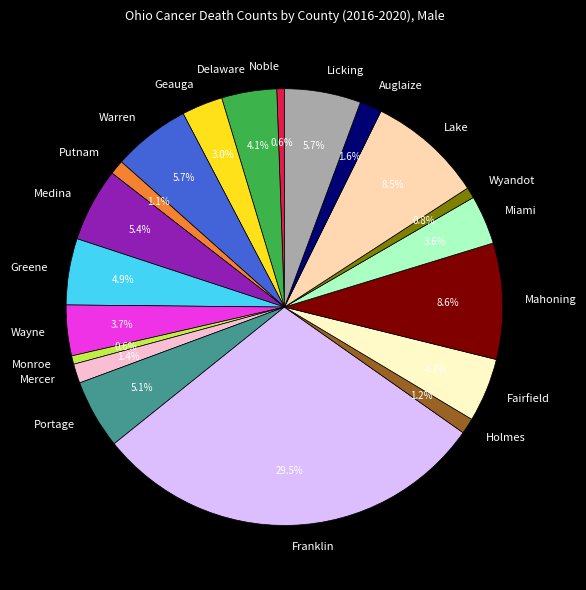

What is the largest slice in the pie chart?

Franklin